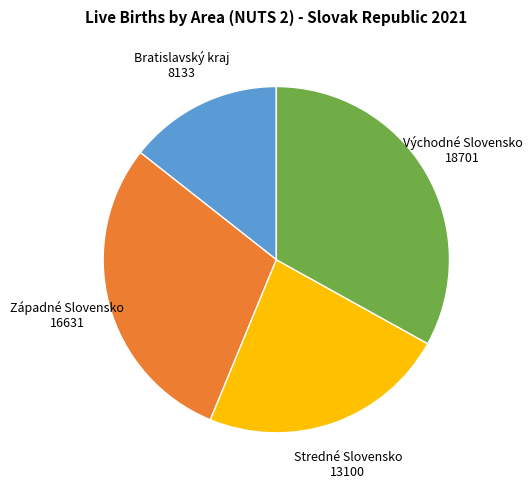

How many slices are in this pie chart?

4